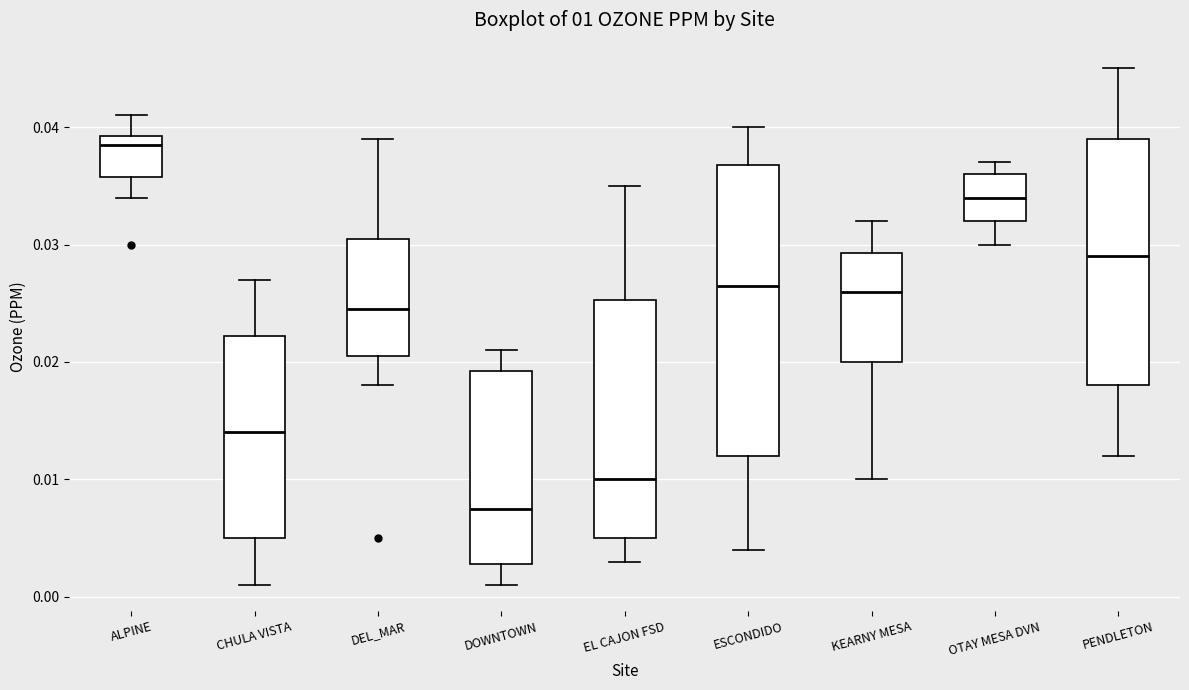

Which box is the tallest, from its lower edge to its upper edge?

ESCONDIDO